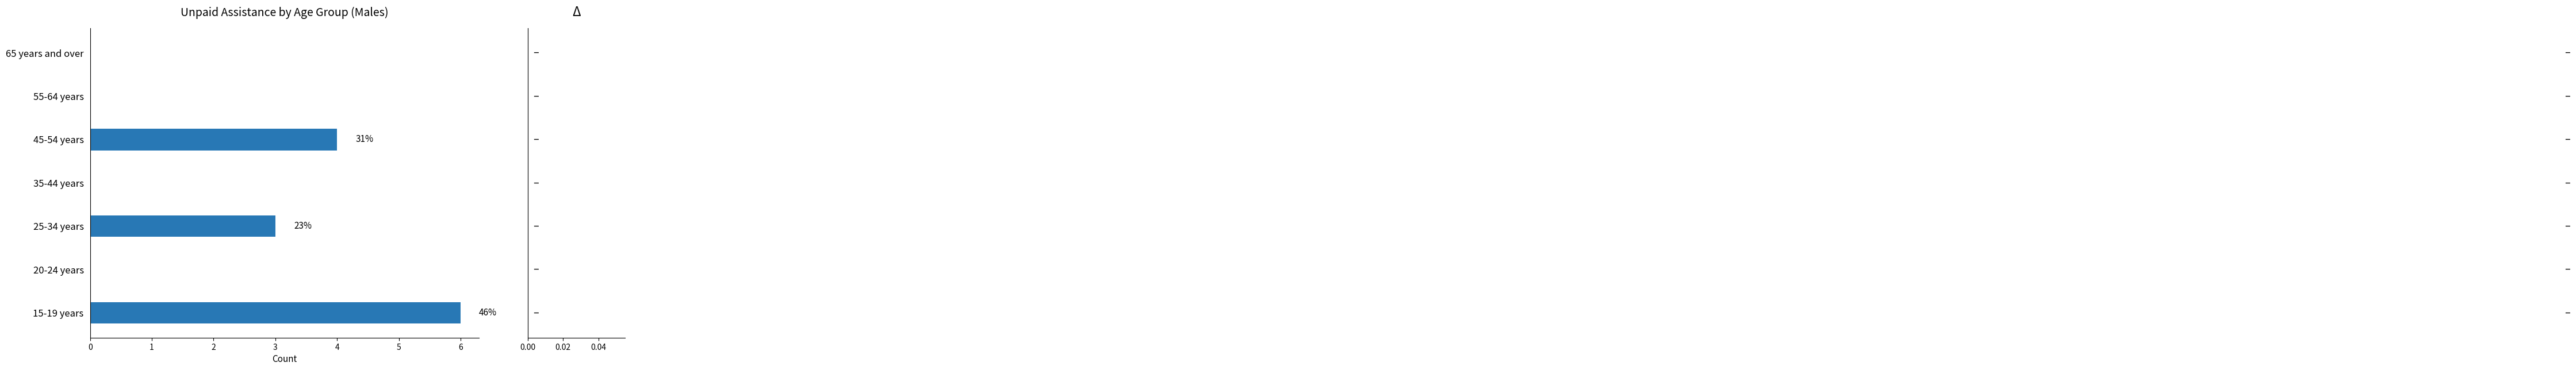

The chart shows a value of 3 at 35-44 years. True or false?

False